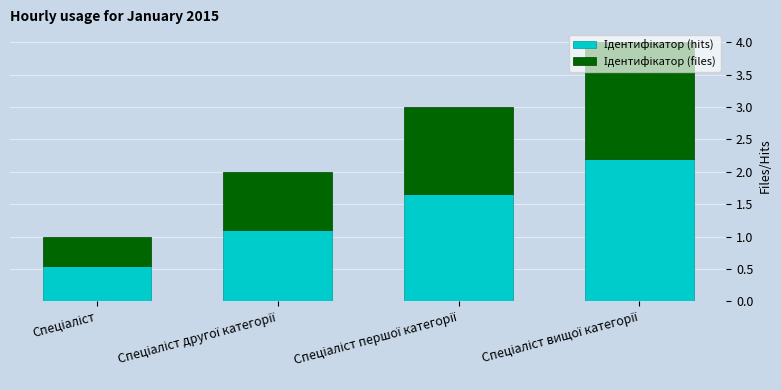

Count the number of data series in this chart.

2